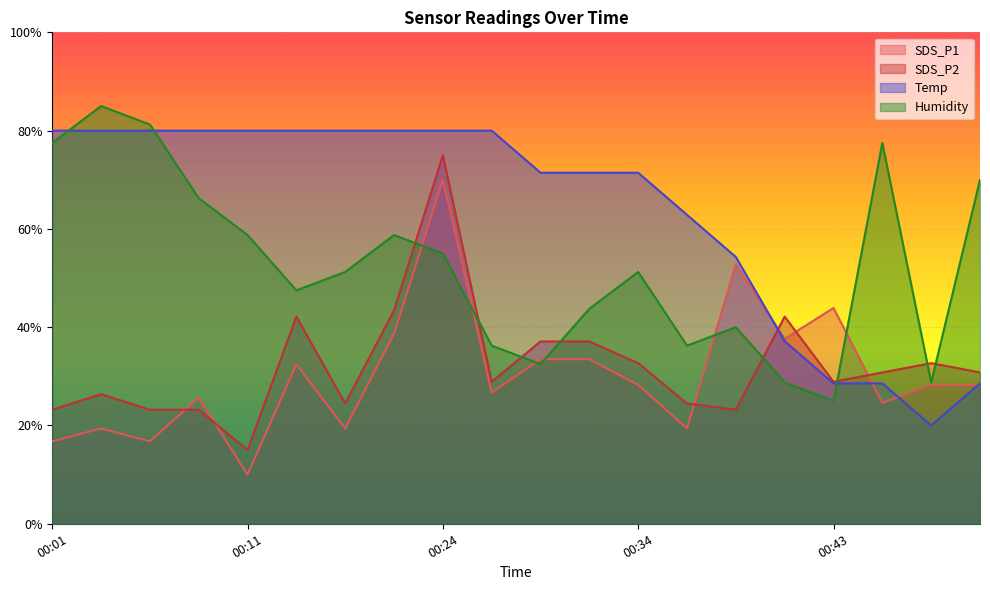

Which has a higher value, 00:34 or 00:11?

00:34